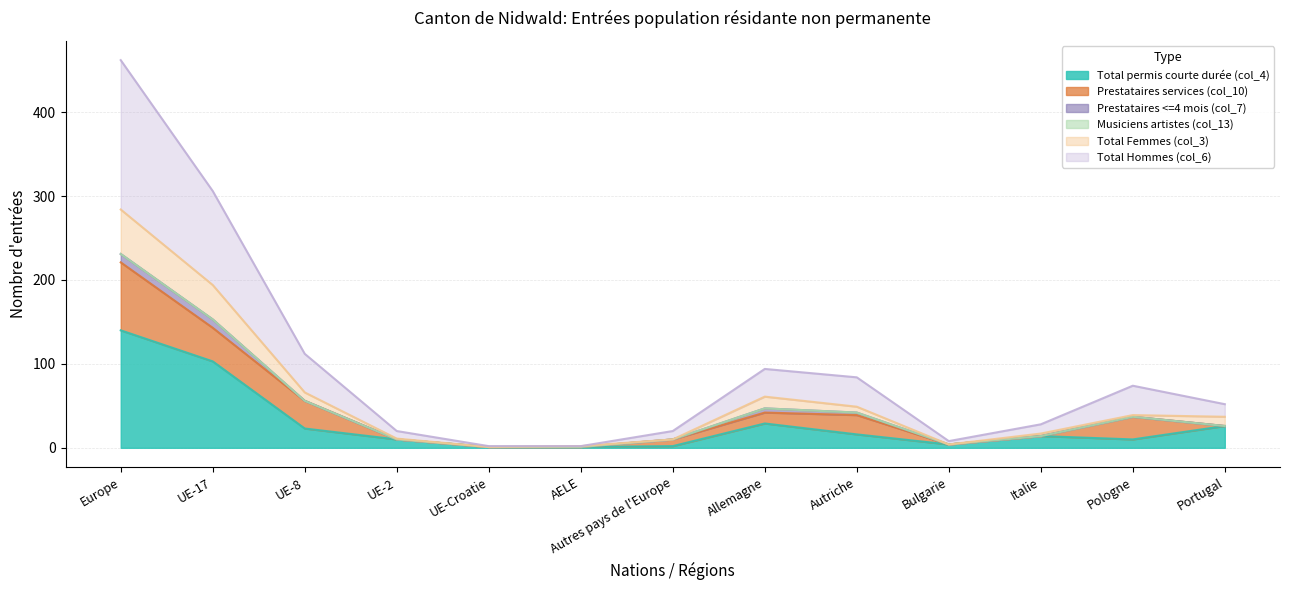

Does the chart display data point markers on the line(s)?

No